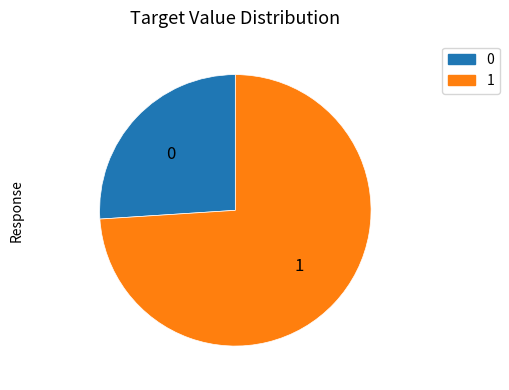

The 1 slice represents 74% of the pie. True or false?

True